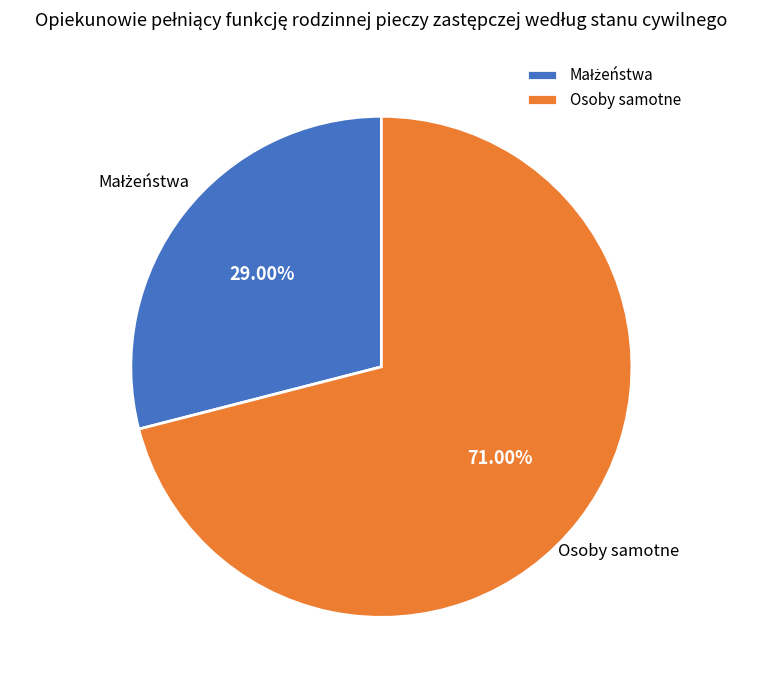

Does Osoby samotne represent more than half of the total?

Yes